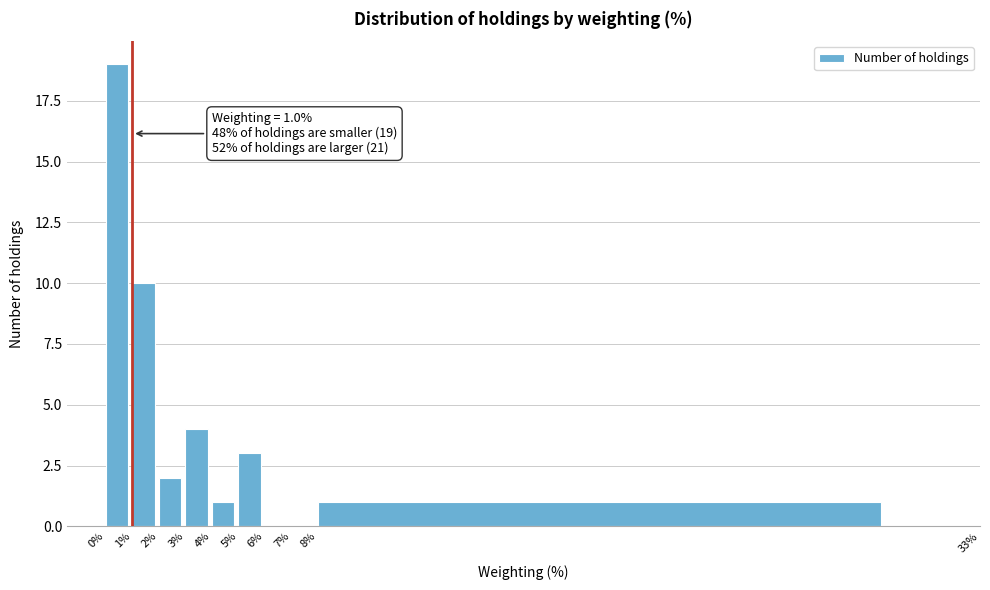

Over which range of the x-axis is the bar tallest?

0% to 1%